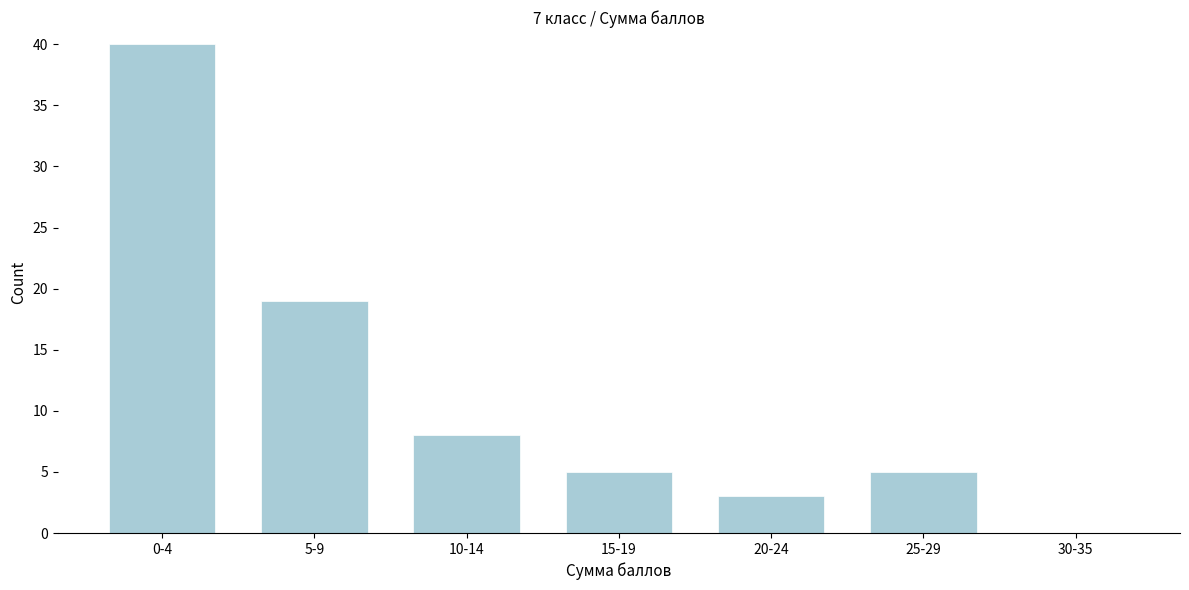

Reading left to right, transcribe all the data shown in this chart.

0-4=40	5-9=19	10-14=8	15-19=5	20-24=3	25-29=5	30-35=0